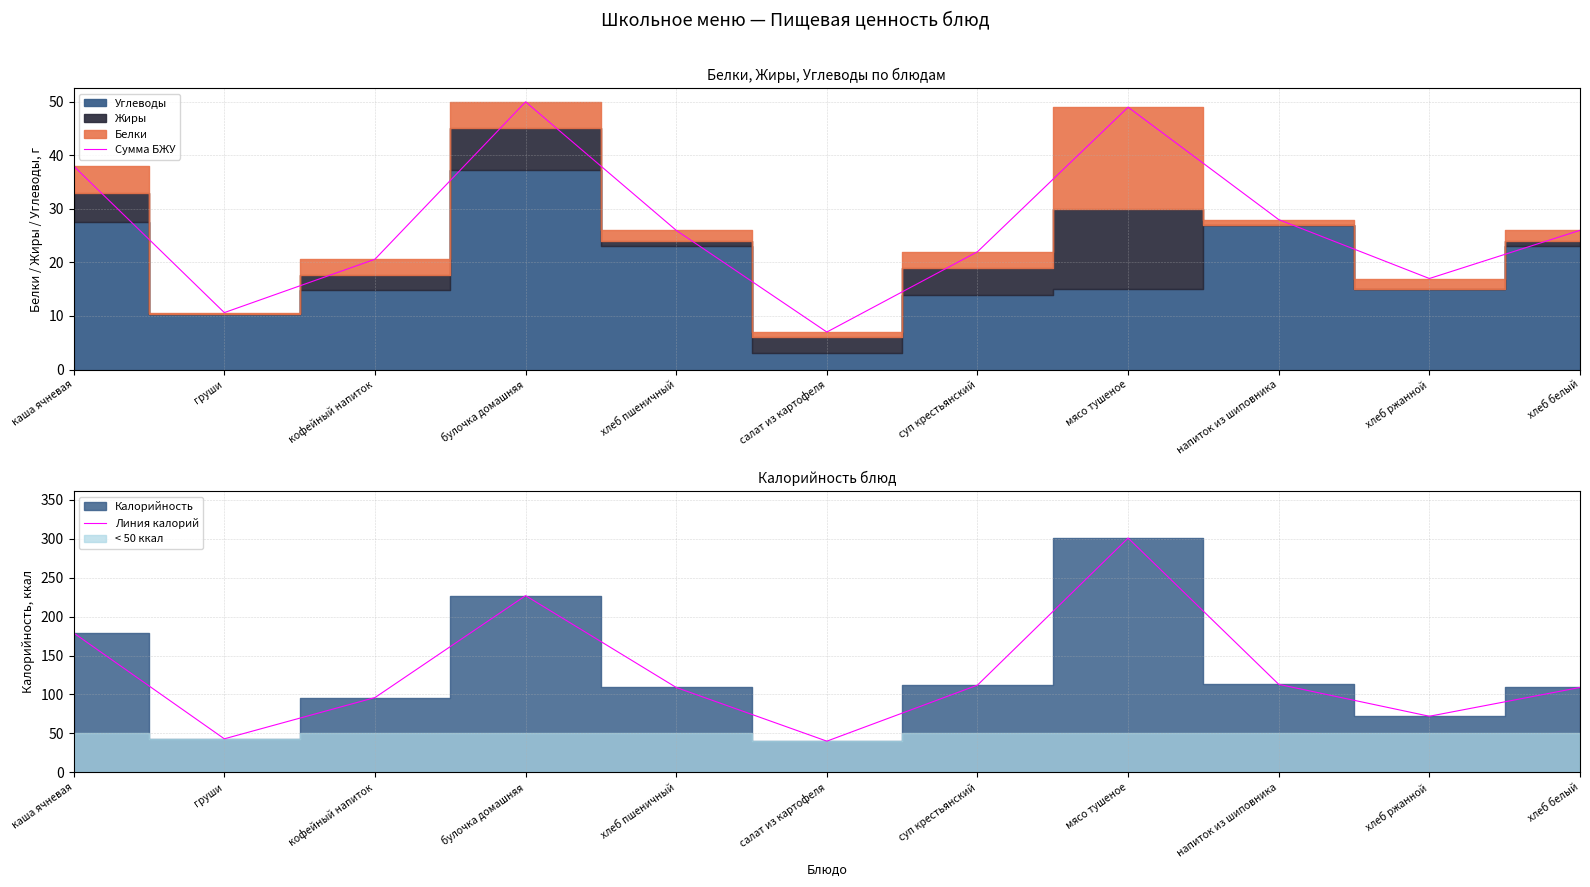

List the labels in order of Линия калорий value, smallest first.

салат из картофеля, груши, хлеб ржанной, кофейный напиток, хлеб пшеничный, хлеб белый, суп крестьянский, напиток из шиповника, каша ячневая, булочка домашняя, мясо тушеное